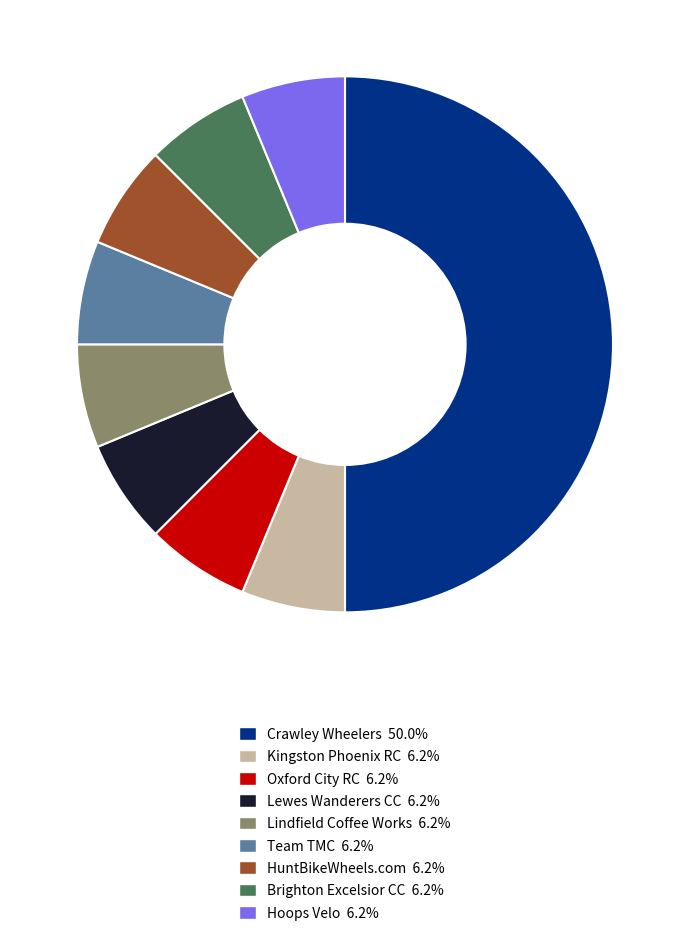

What is the ratio of the value at Lindfield Coffee Works to the value at Lewes Wanderers CC?

1.0